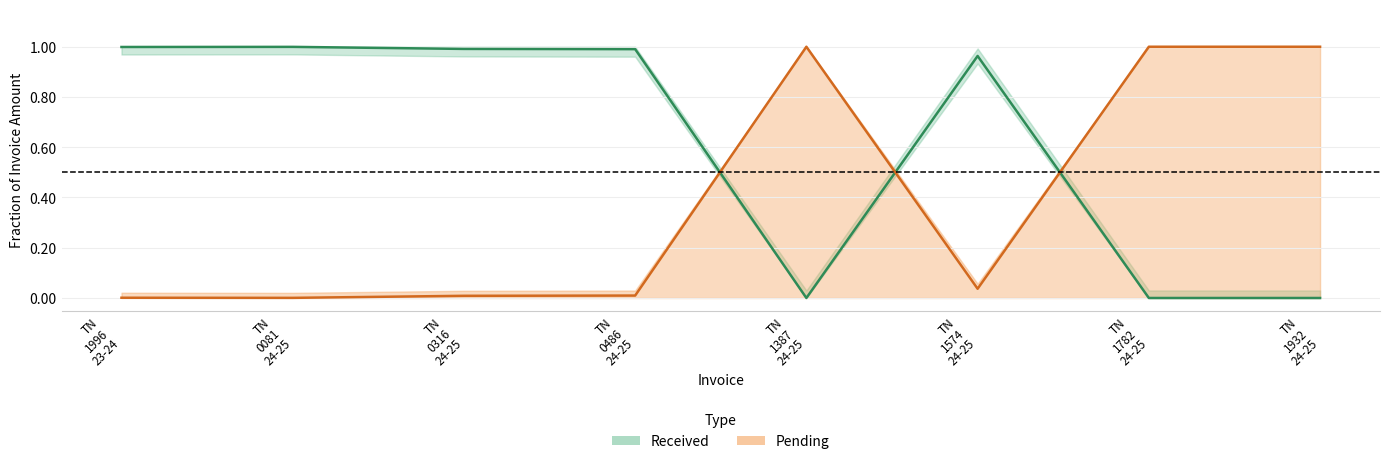

What is the difference between the highest and lowest values at TN
1996
23-24?

1.0